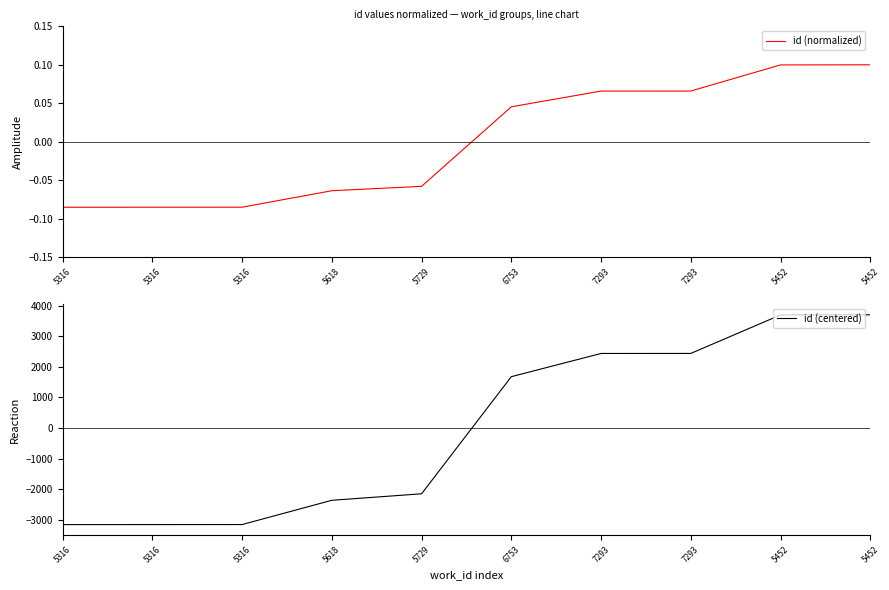

Does the chart have visible grid lines?

No